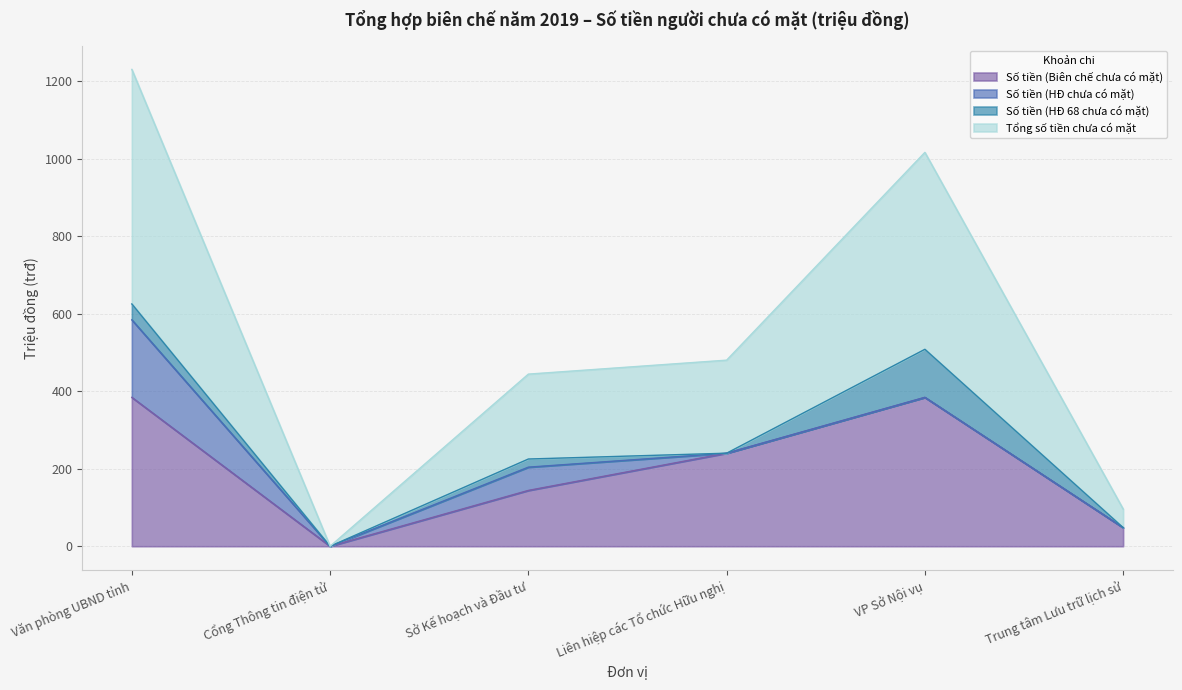

Which series has the largest total across all categories?

Tổng số tiền chưa có mặt